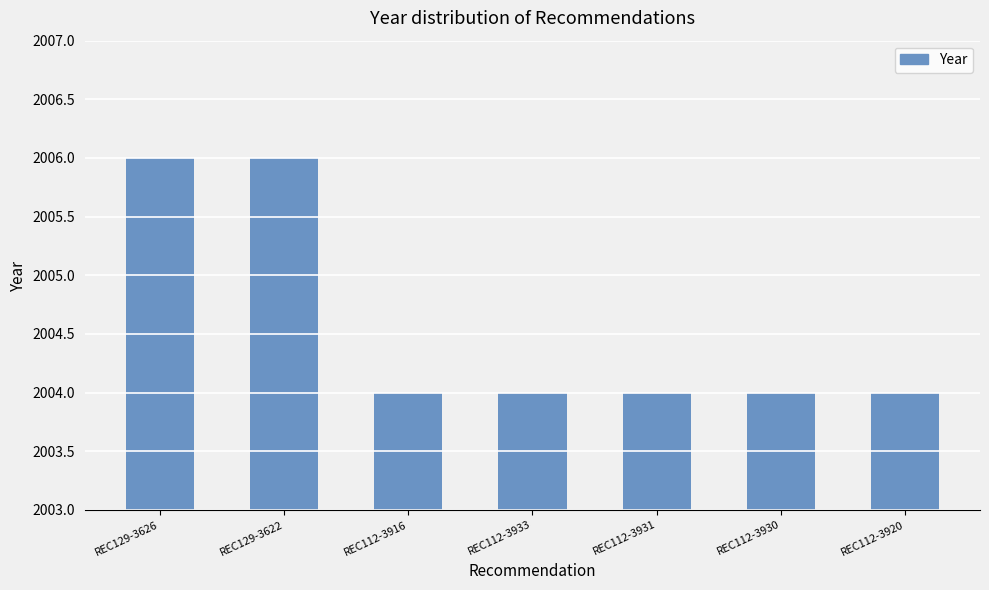

Read the value at REC112-3931.

2004